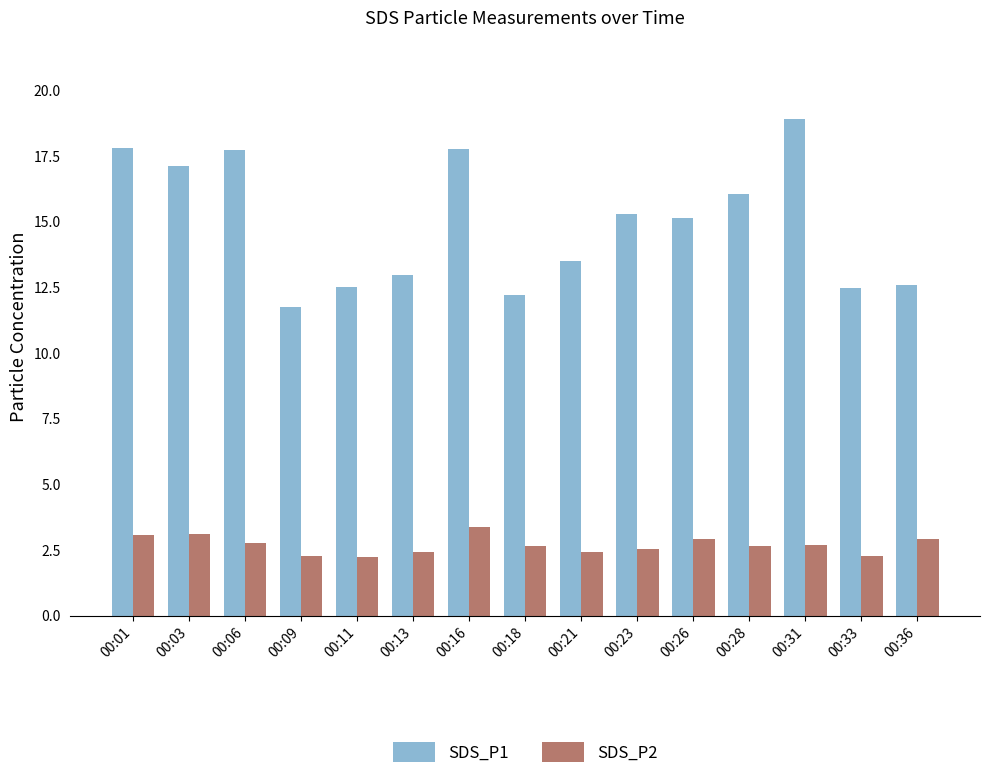

How many data points does each series have?

15